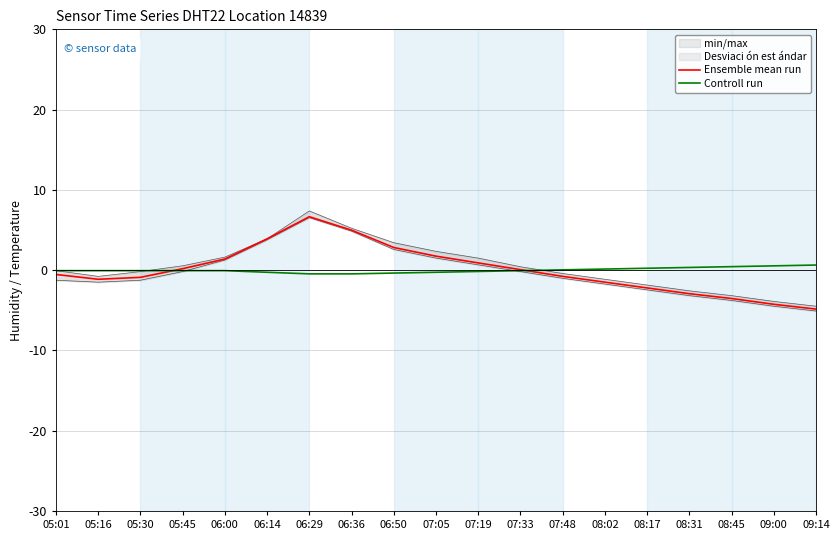

Reading left to right, what are all the values shown in this chart?

Ensemble mean run: 05:01=-0.5	05:16=-1.1	05:30=-0.9	05:45=0.2	06:00=1.4	06:14=3.9	06:29=6.7	06:36=5.0	06:50=2.8	07:05=1.7	07:19=0.9	07:33=0.1	07:48=-0.8	08:02=-1.5	08:17=-2.2	08:31=-2.9	08:45=-3.5	09:00=-4.3	09:14=-4.9
Controll run: 05:01=-0.1	05:16=-0.1	05:30=-0.1	05:45=-0.1	06:00=-0.1	06:14=-0.3	06:29=-0.5	06:36=-0.5	06:50=-0.4	07:05=-0.3	07:19=-0.2	07:33=-0.1	07:48=0.0	08:02=0.1	08:17=0.2	08:31=0.3	08:45=0.4	09:00=0.5	09:14=0.6